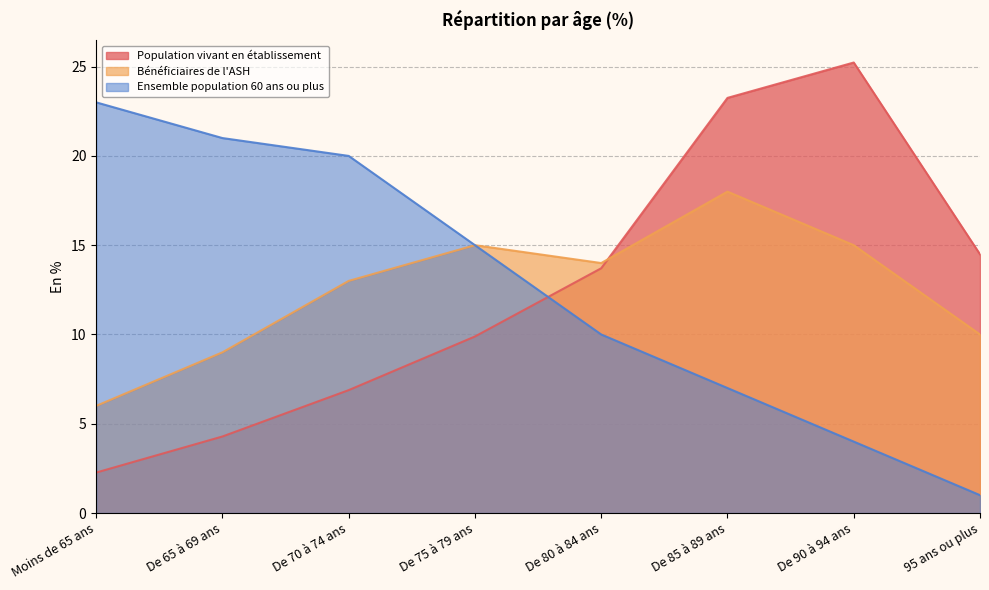

What is the total value across all series at De 70 à 74 ans?

39.9